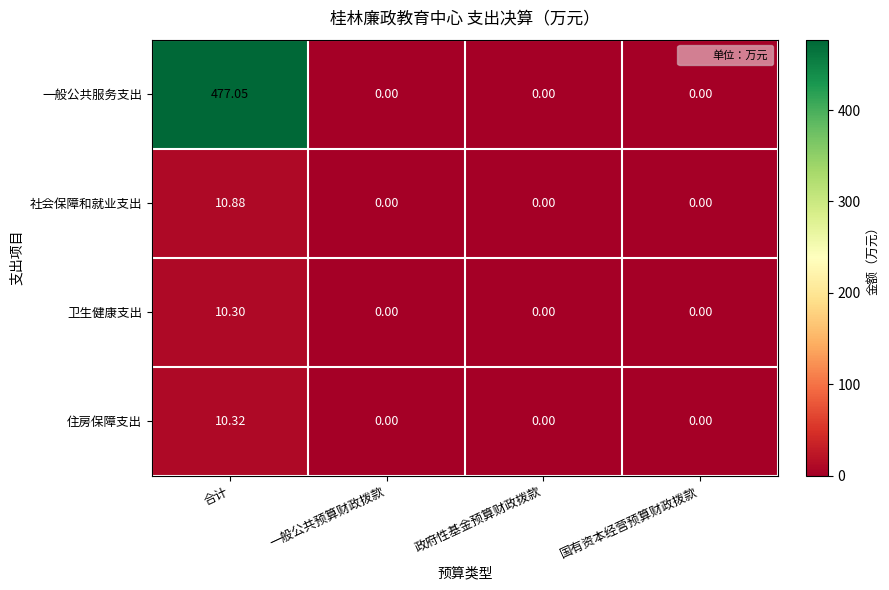

Rank the series by their maximum value, from highest to lowest.

一般公共服务支出, 社会保障和就业支出, 住房保障支出, 卫生健康支出